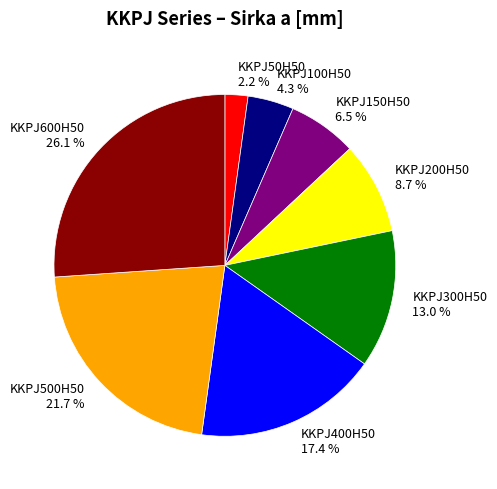

True or false: KKPJ100H50 accounts for 4% of the total.

True